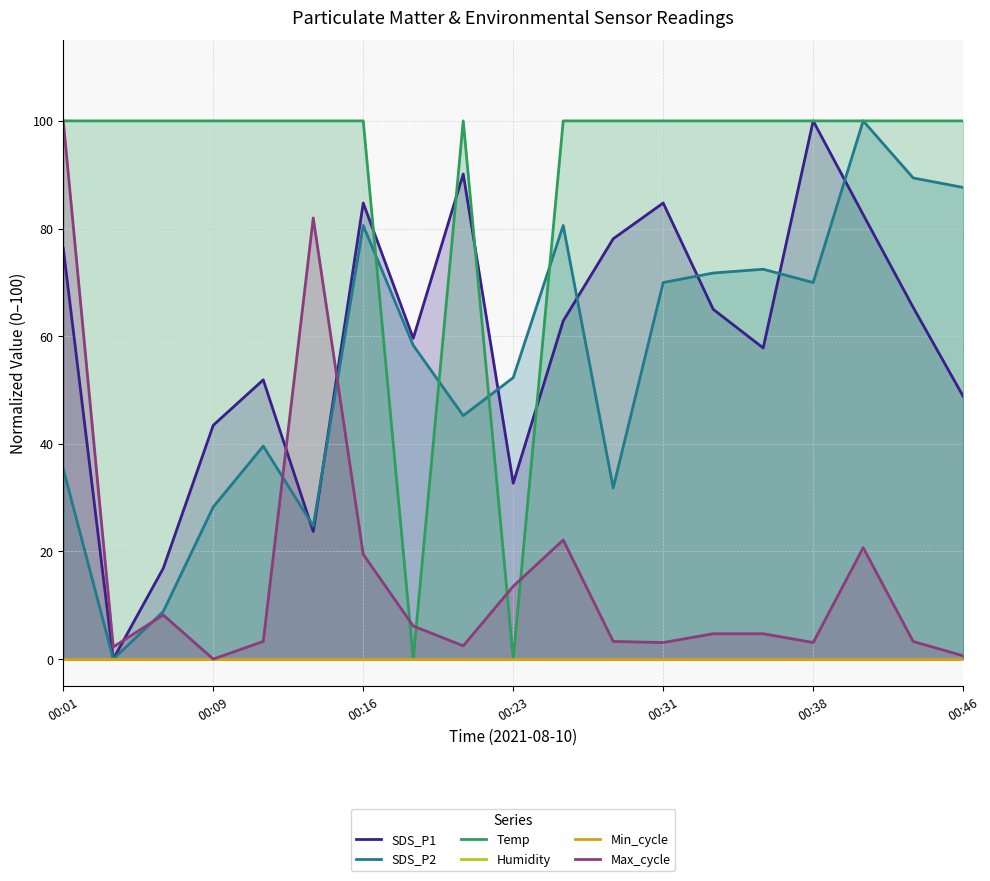

True or false: SDS_P1 has more than 2 interior local peaks.

True